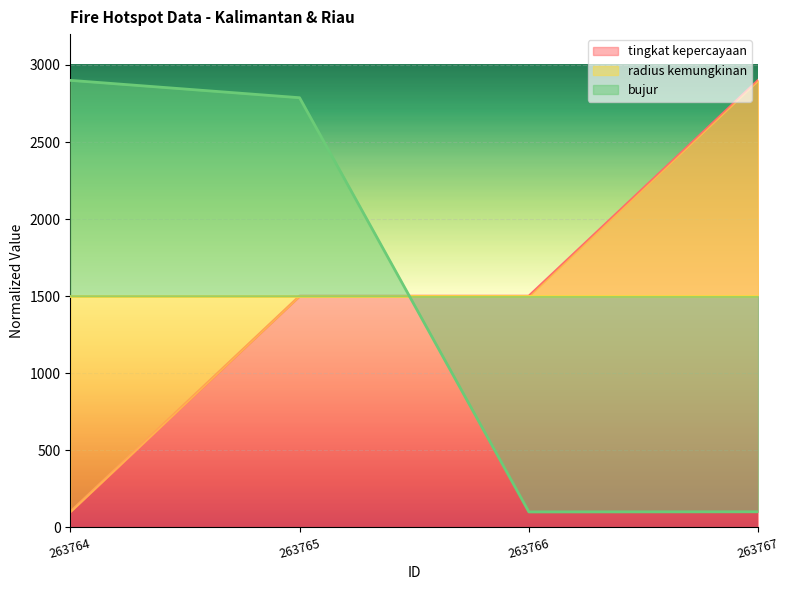

True or false: bujur has more than 2 interior local peaks.

False